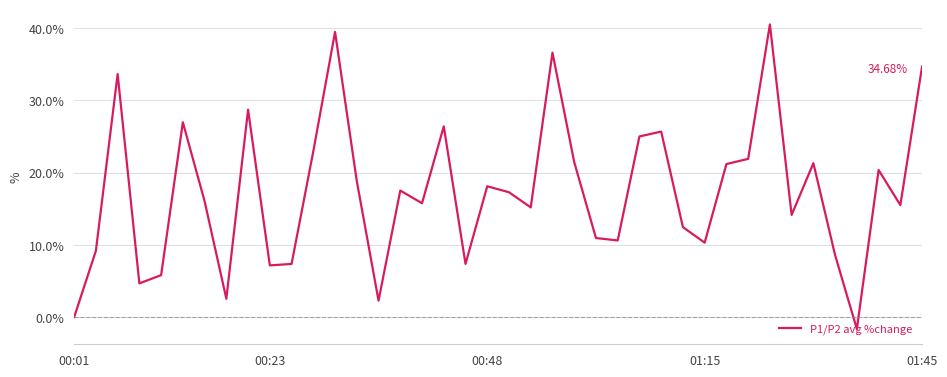

What is the difference between the maximum and minimum values?

42.1